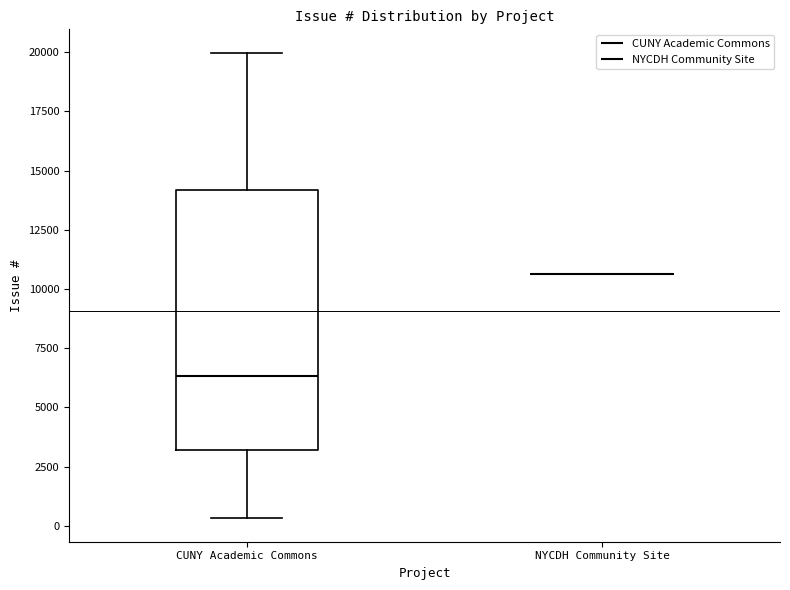

Comparing the boxes themselves (not the whiskers), which one is the tallest?

CUNY Academic Commons